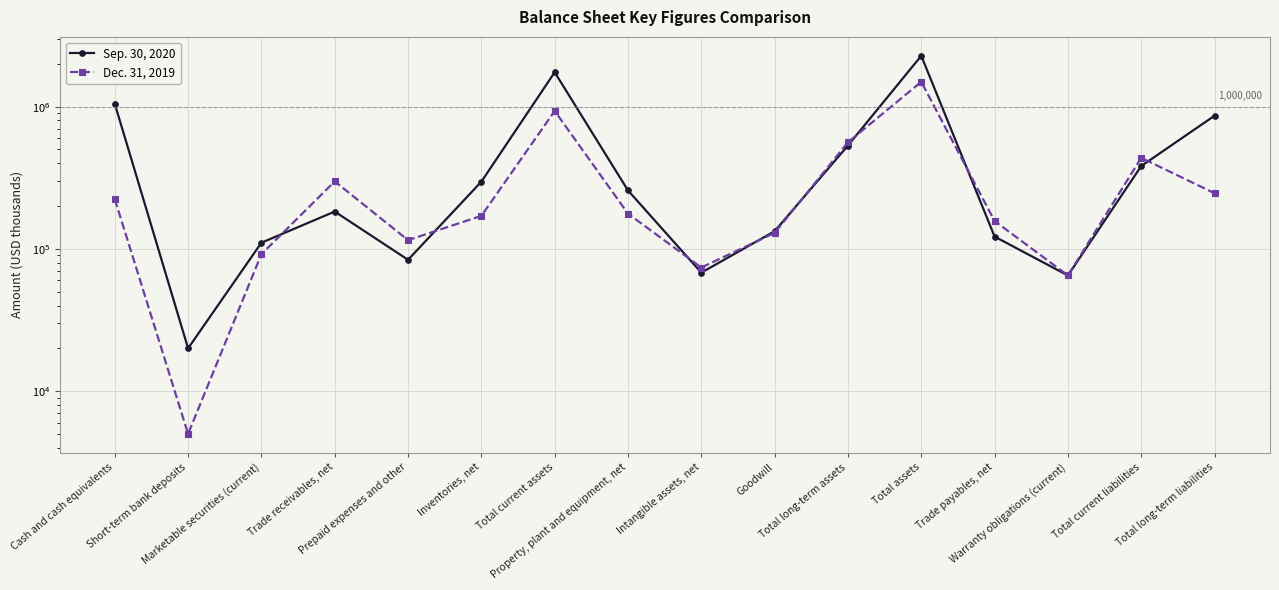

Reading left to right, list all the values displayed in this chart.

Sep. 30, 2020: 1048109	20011	110585	183141	83866	297027	1744981	257717	68122	133221	533315	2278296	122106	65080	382537	863722
Dec. 31, 2019: 223901	5010	91845	298383	115268	170798	932763	176963	74008	129654	561861	1494624	157148	65112	436714	246240